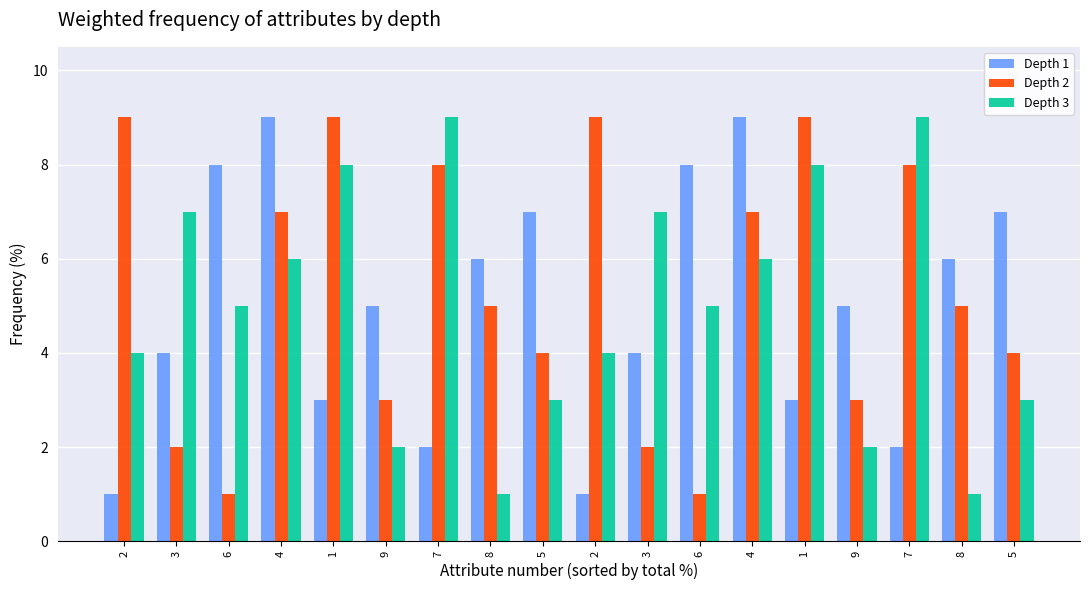

Which has a higher value, 6 or 5?

6